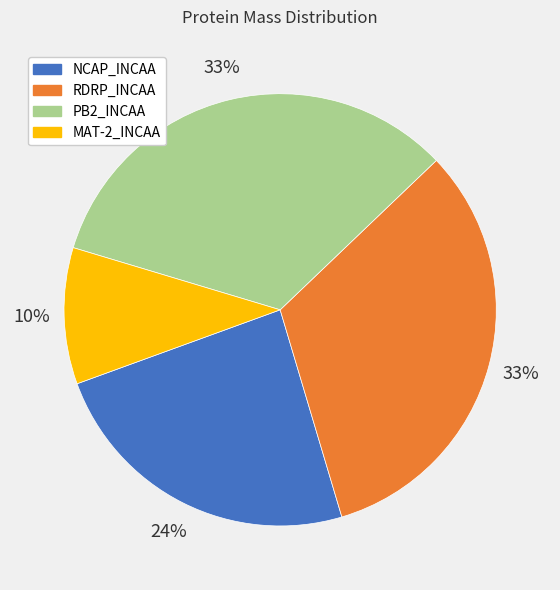

Which category has the smallest portion of the pie?

MAT-2_INCAA